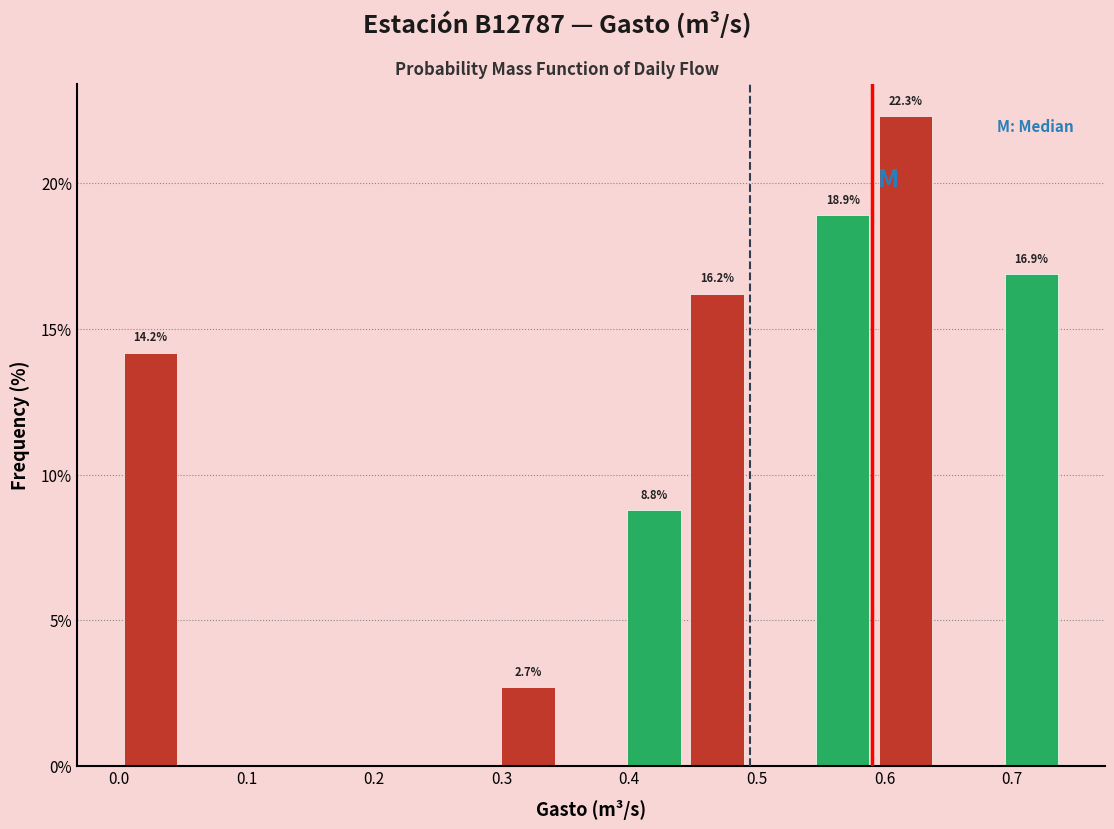

Which range on the x-axis has the tallest bar?

0.59 to 0.64